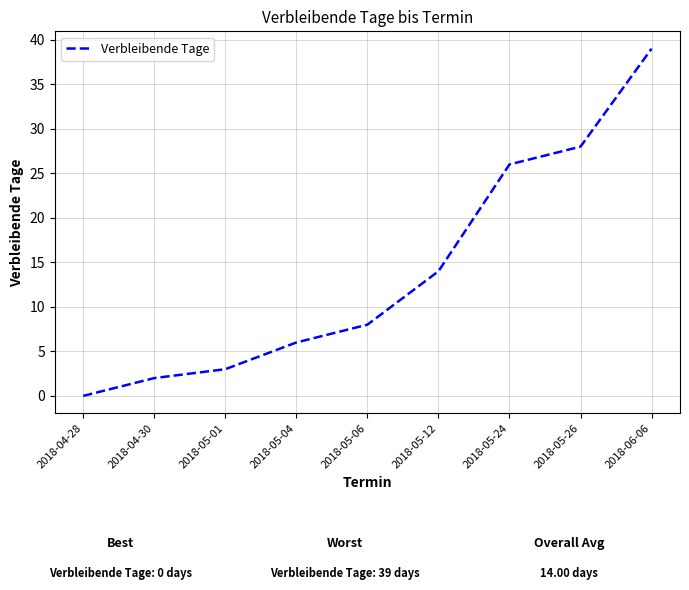

At which category does the chart reach its peak across all series?

2018-06-06